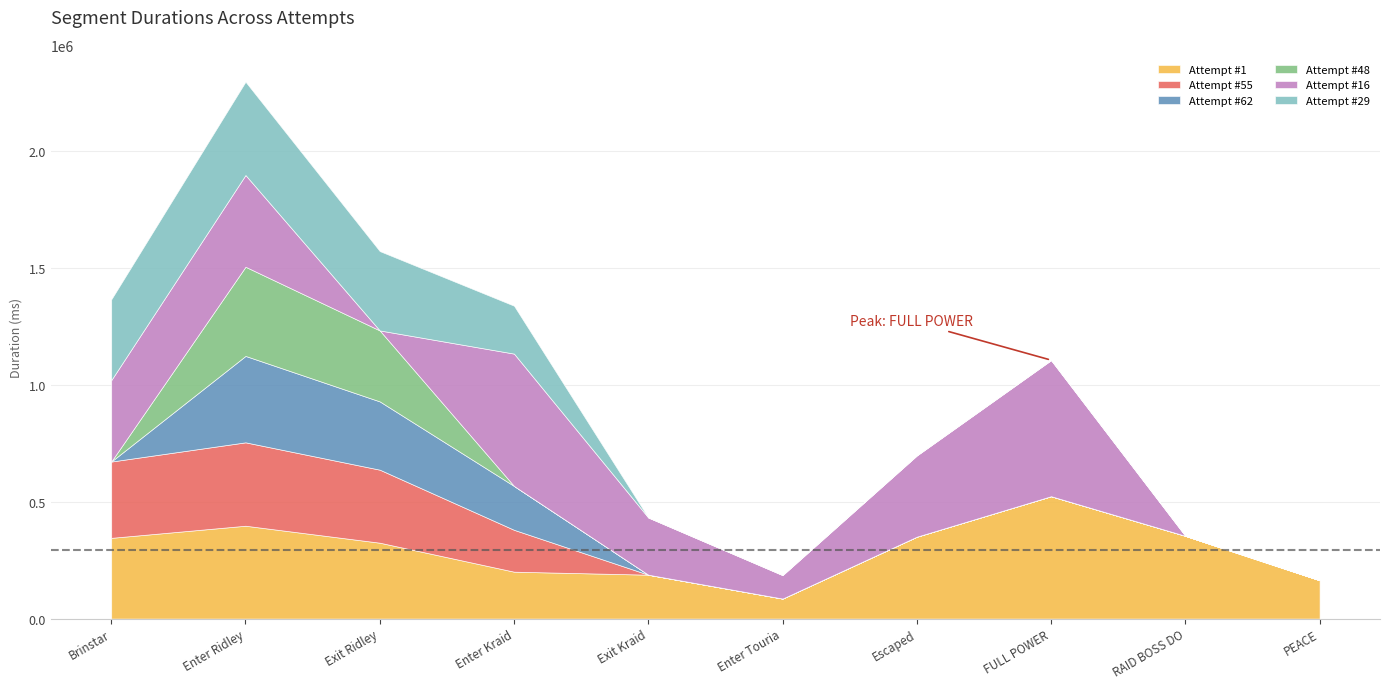

True or false: Attempt #55 has a value of 201175 at 6.

False